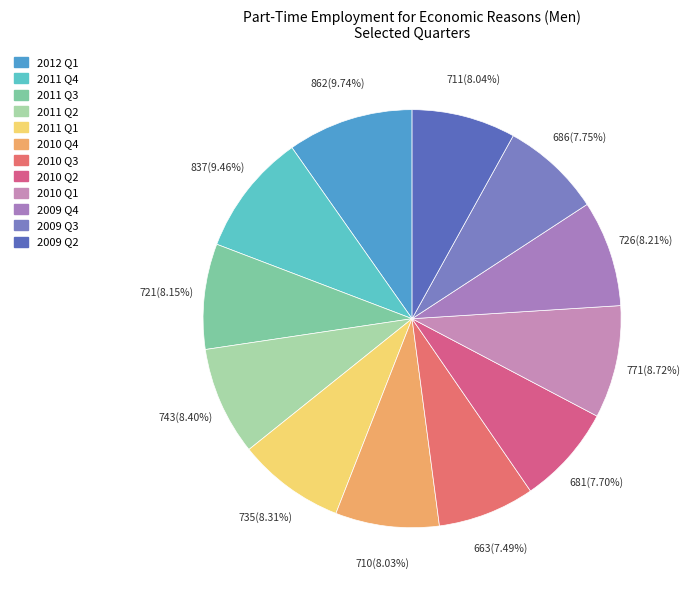

Does 2011 Q4 represent more than half of the total?

No